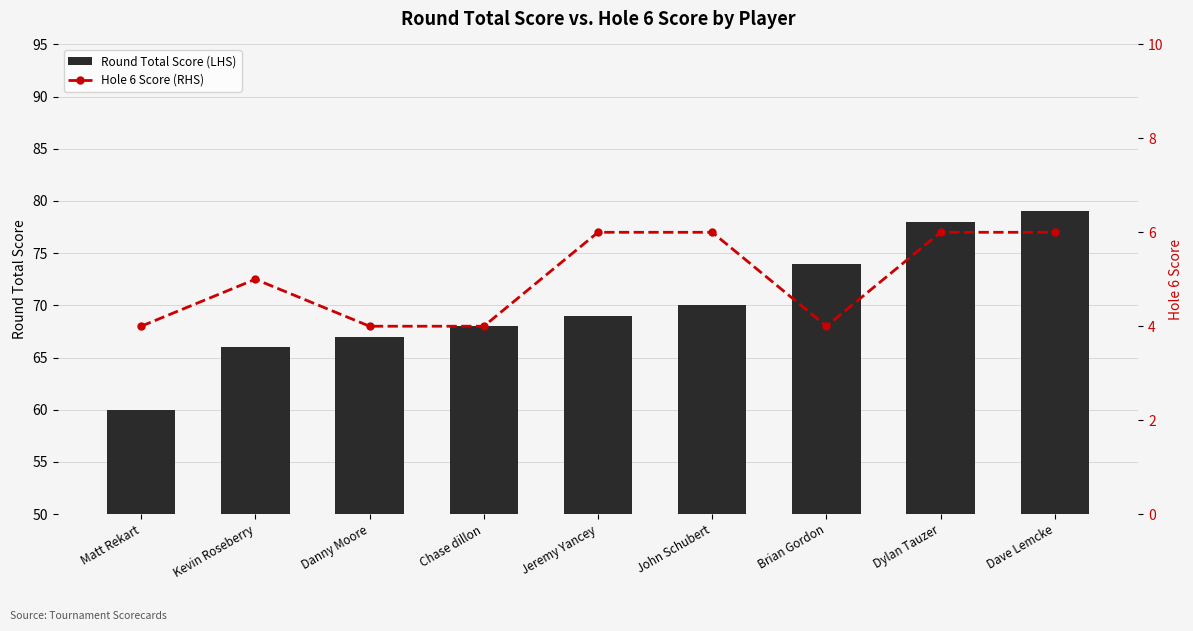

Which category has the highest value across all series?

Dave Lemcke